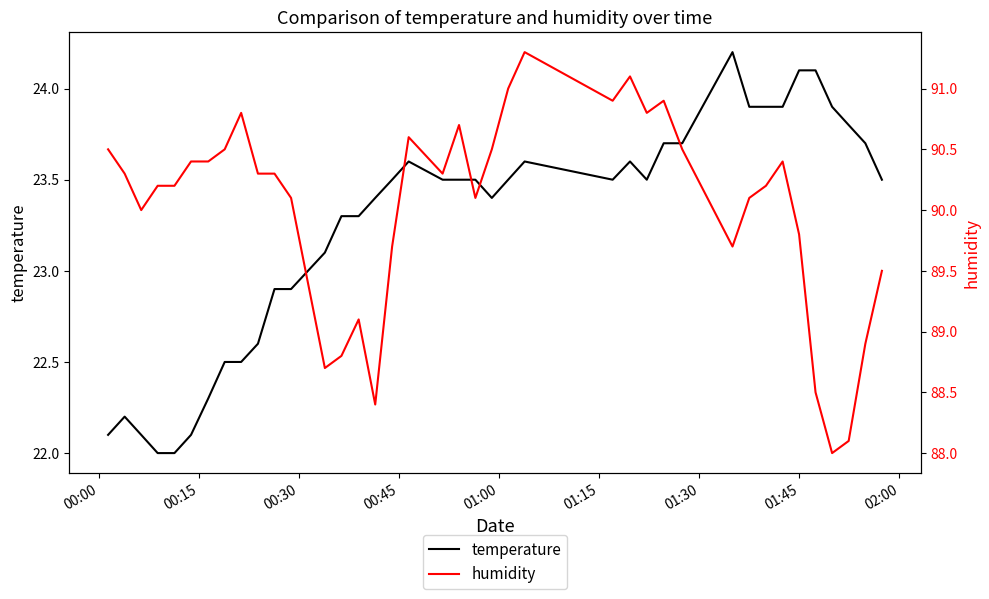

What is the maximum value for temperature?

24.2